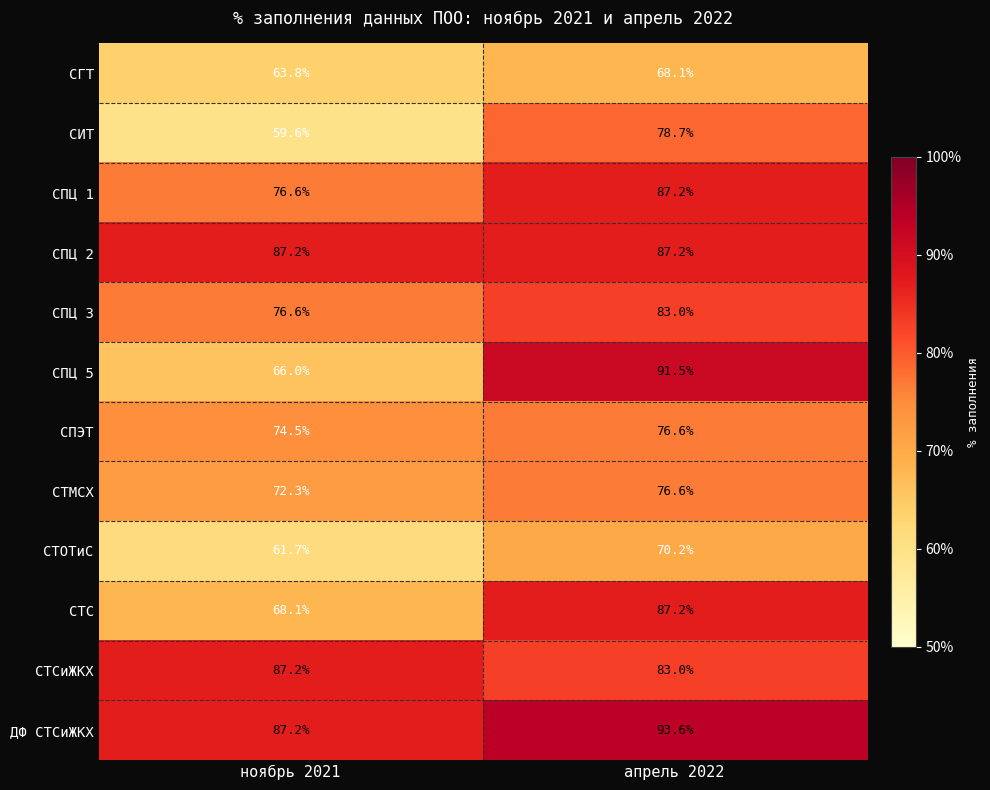

What is the total value across all series at ноябрь 2021?

880.8